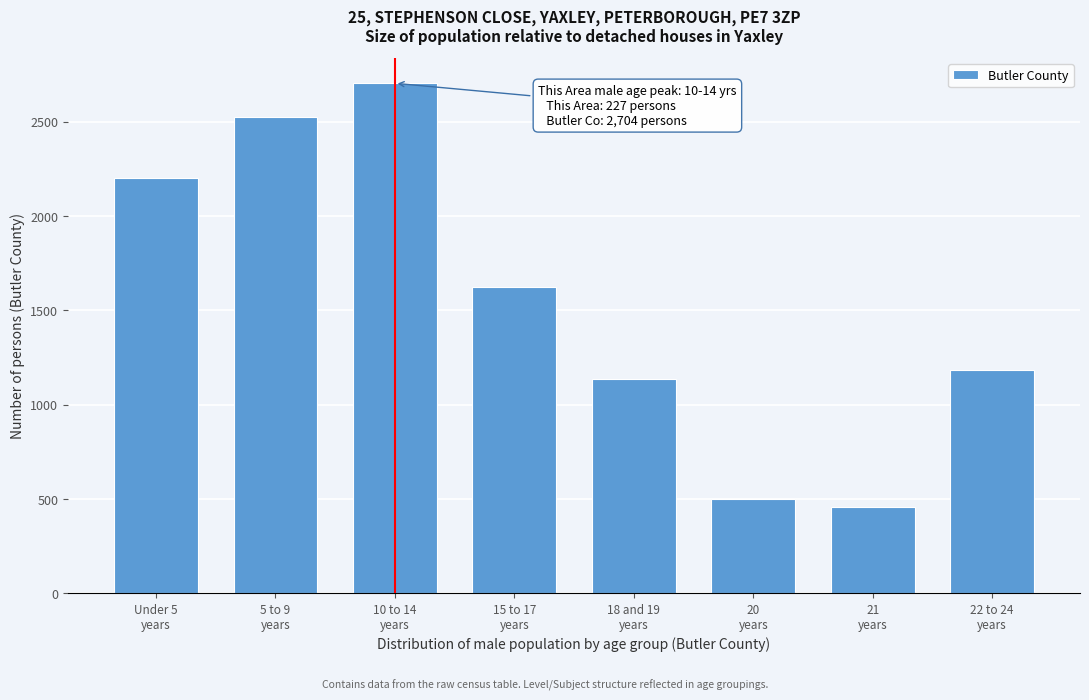

Reading left to right, what are all the values shown in this chart?

2202	2525	2704	1626	1136	500	460	1183